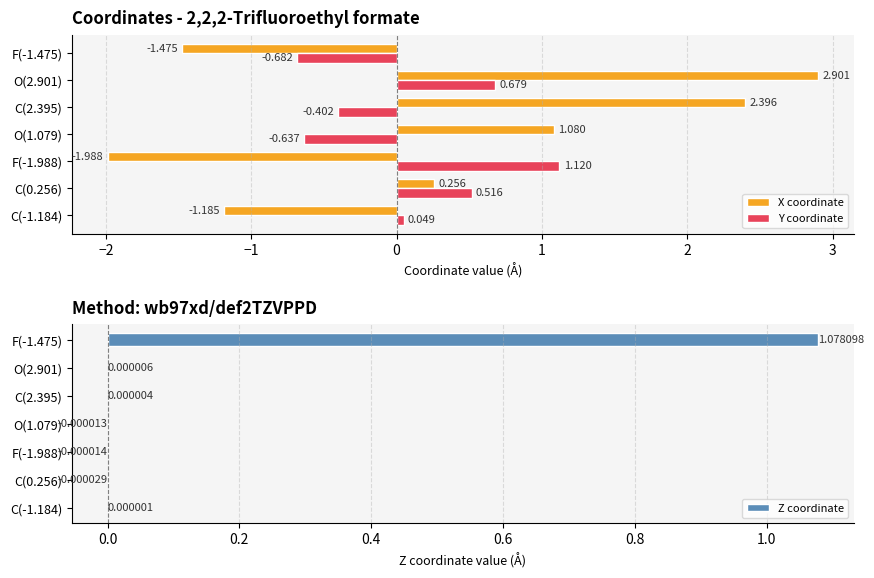

What are all the series names shown in the legend?

X coordinate, Y coordinate, Z coordinate